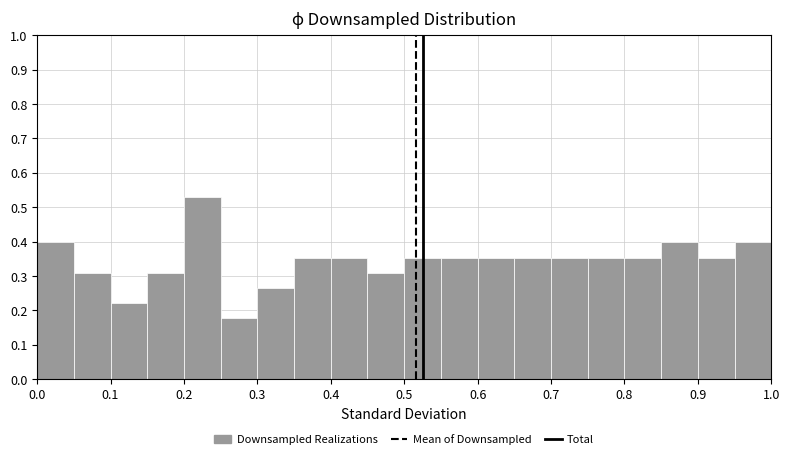

How tall is the bar that spans 0.90 to 0.95 on the x-axis? The values are not printed on the chart, so give them approximately, as read against the axis.

0.35